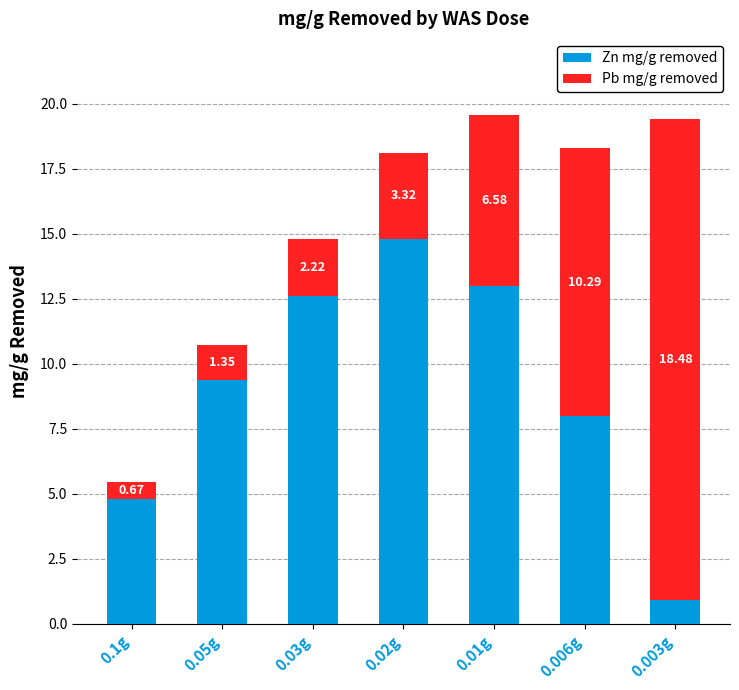

List the labels in order of Zn mg/g removed value, smallest first.

0.003g, 0.1g, 0.006g, 0.05g, 0.03g, 0.01g, 0.02g